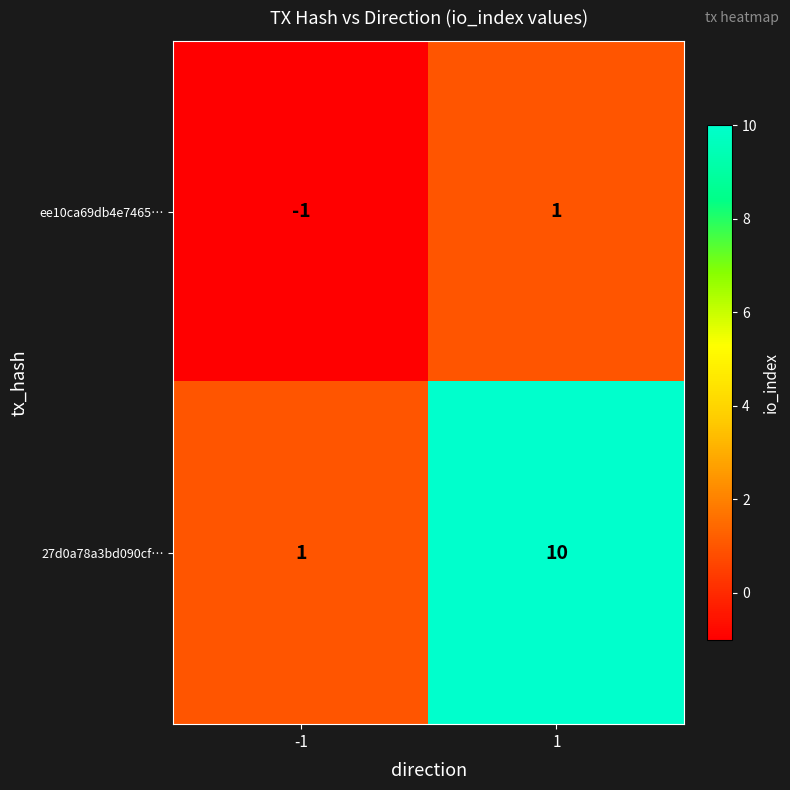

Rank the series at -1 from lowest to highest value.

ee10ca69db4e7465…, 27d0a78a3bd090cf…